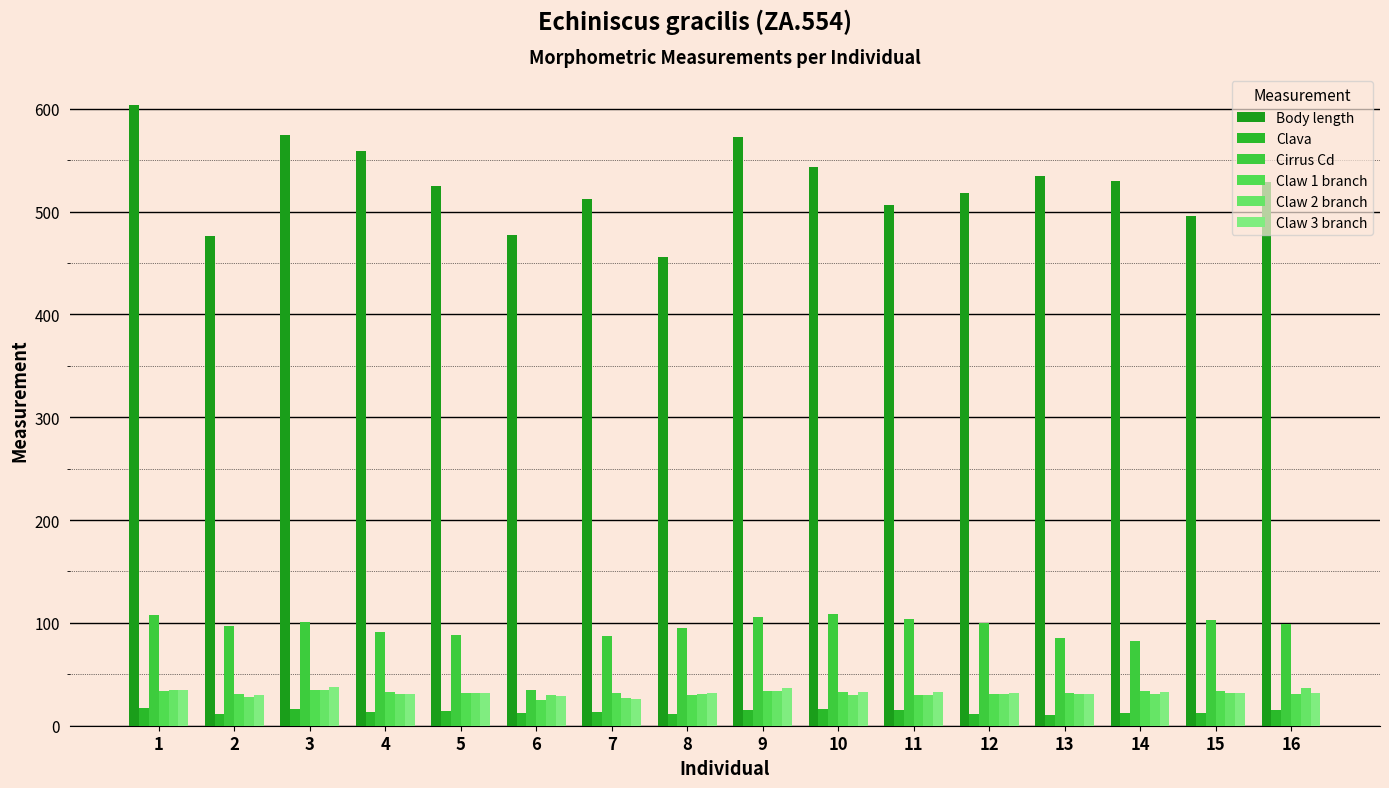

Which label corresponds to the largest value in the chart?

1